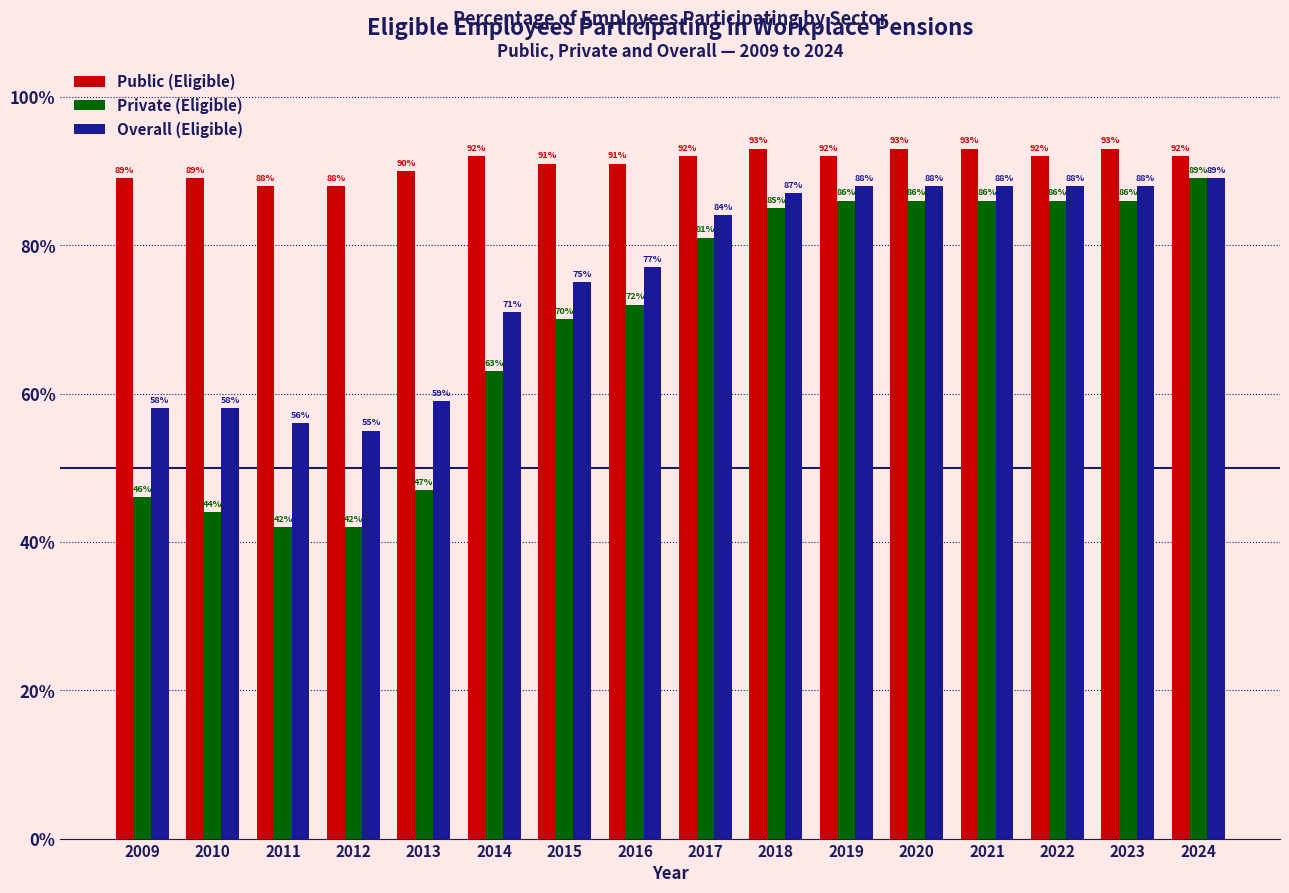

The value of Public (Eligible) at 2022 is 1.4. True or false?

False